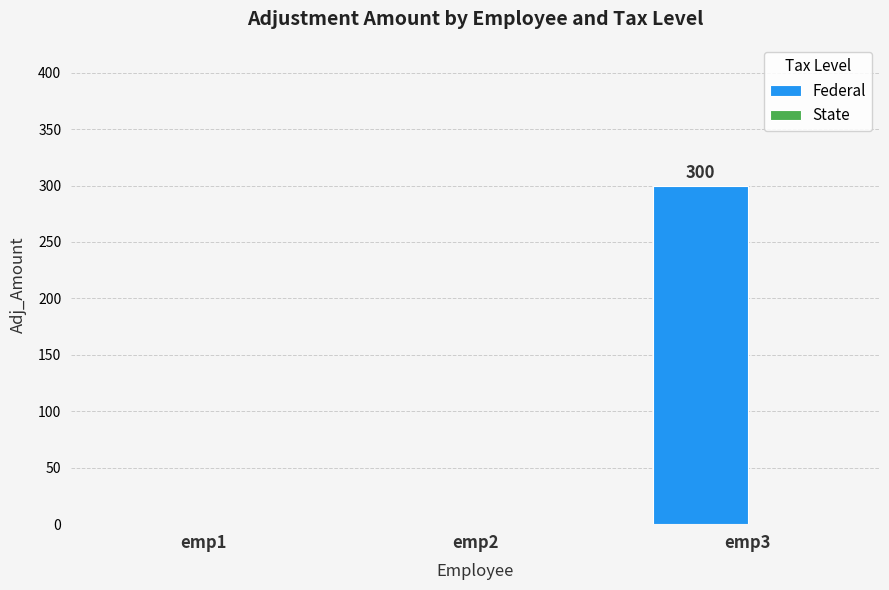

Are the bars horizontal?

No